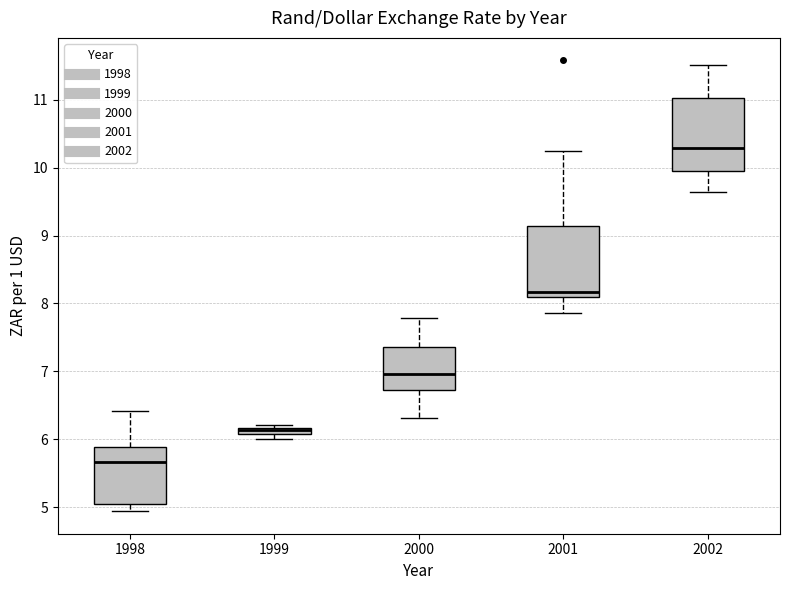

Where is the lower edge of the box at x = 1999 on the y-axis? The values are not printed on the chart, so give them approximately, as read against the axis.

6.1